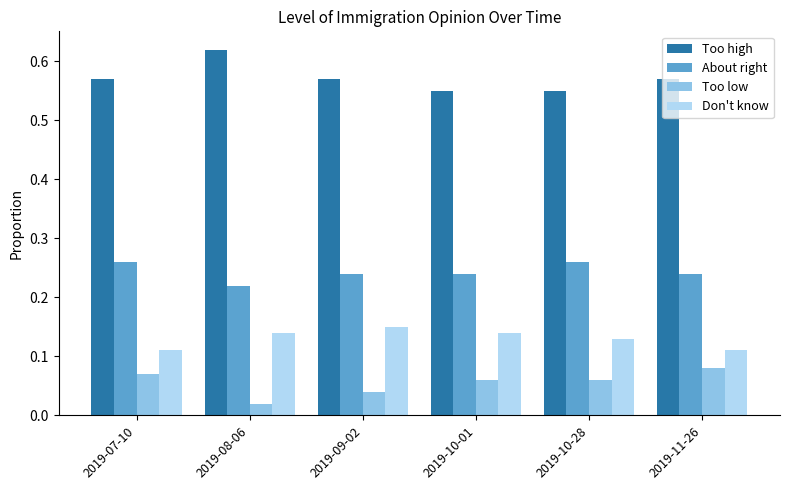

Which series has the widest spread of values?

Too high